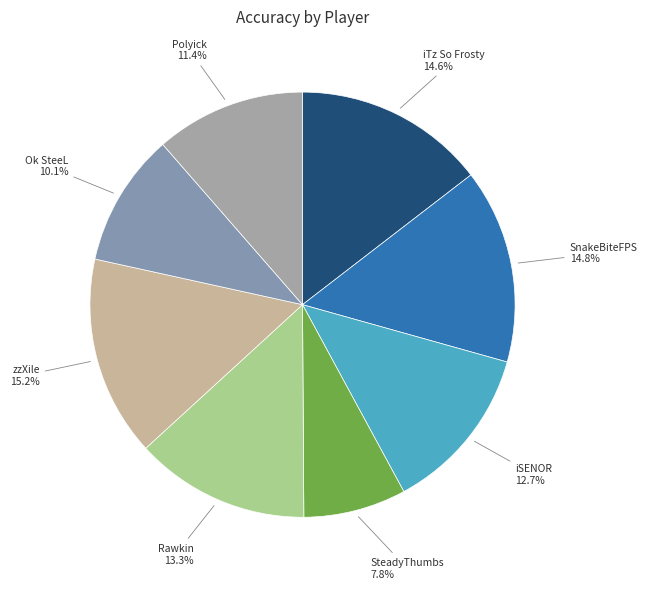

Which has a higher value, zzXile or SteadyThumbs?

zzXile